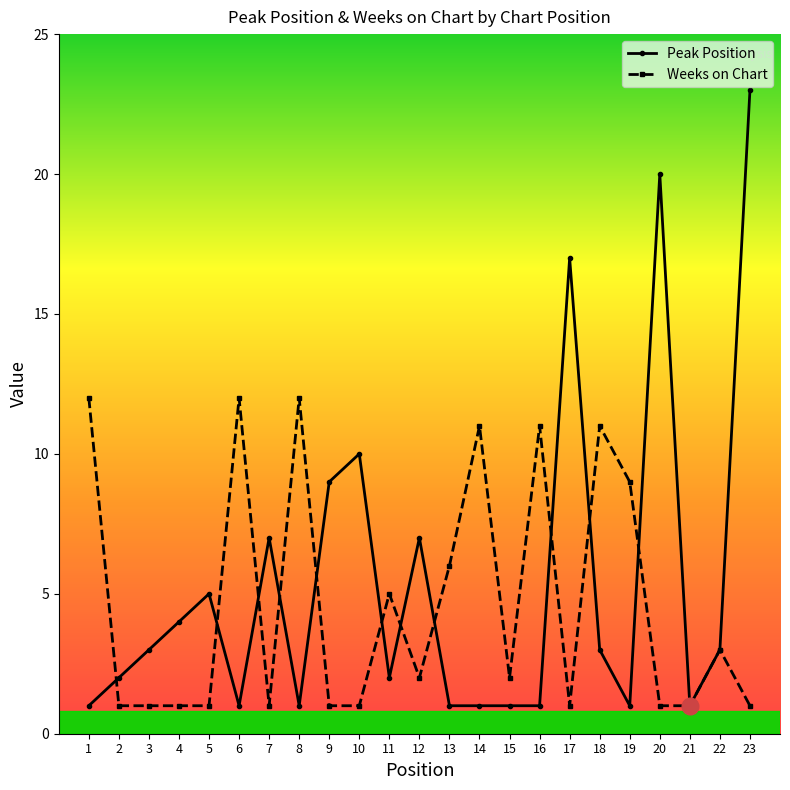

Count the number of categories in the chart.

23